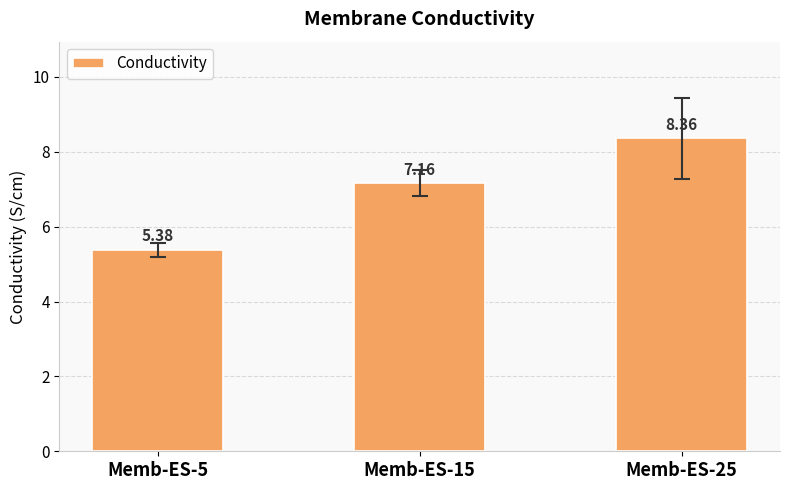

Which has a higher value, Memb-ES-25 or Memb-ES-15?

Memb-ES-25